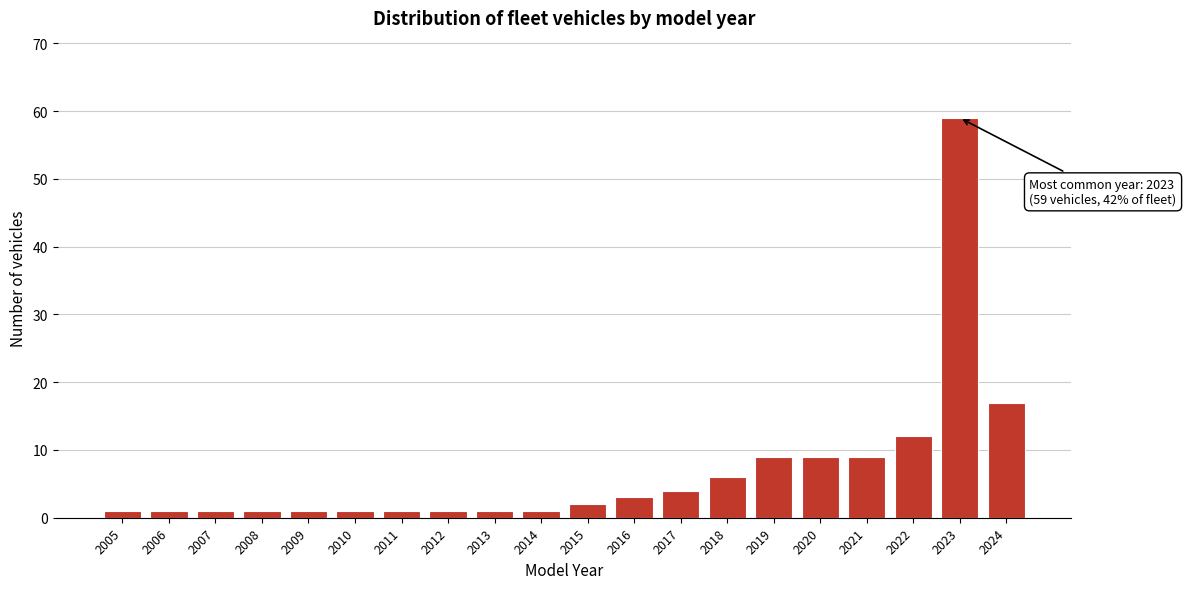

Reading left to right, extract all data points from this chart.

1	1	1	1	1	1	1	1	1	1	2	3	4	6	9	9	9	12	59	17